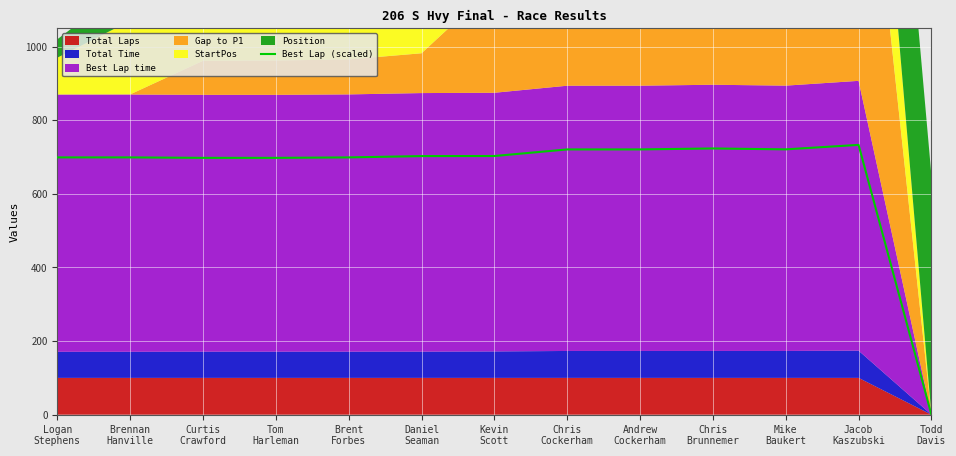

What position from the right is Chris
Brunnemer?

4